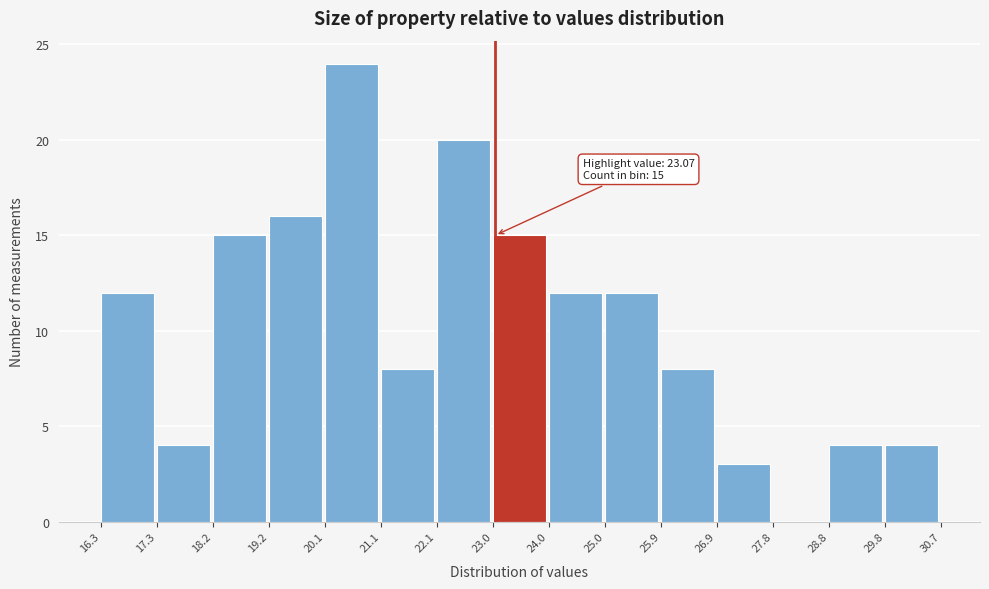

Over which range of the x-axis is the bar tallest?

20.1 to 21.1